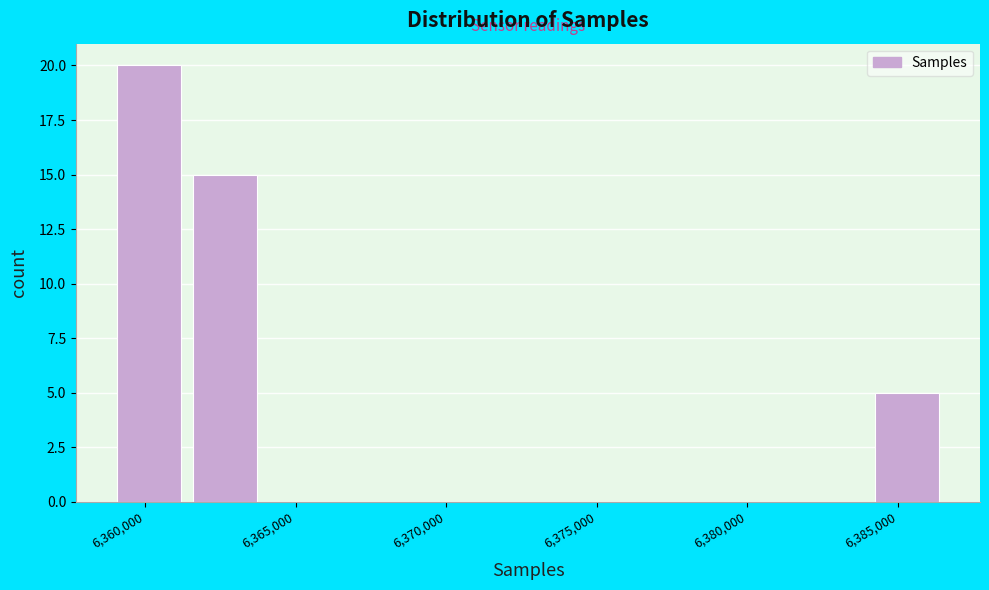

Over which range of the x-axis is the bar tallest?

6359000 to 6361500